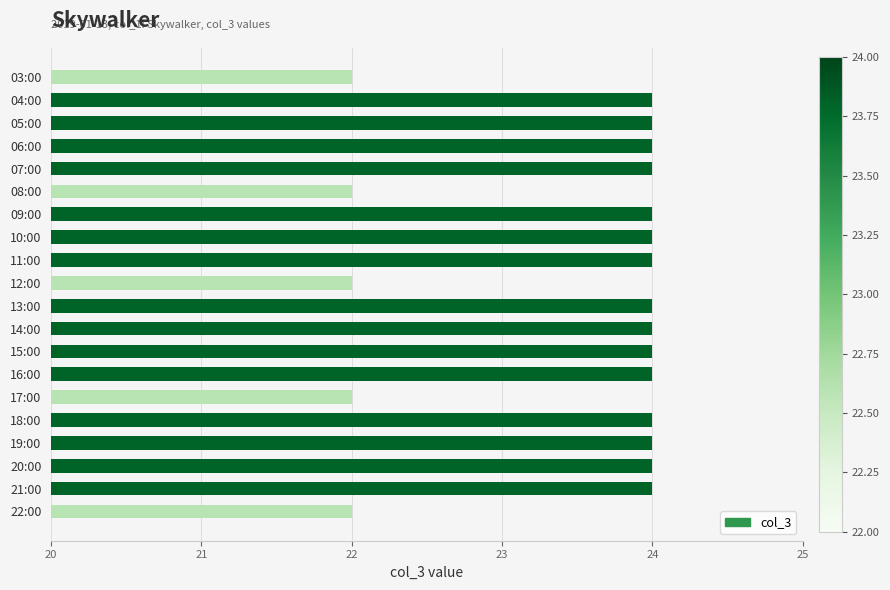

What is the difference between the maximum and minimum values?

2